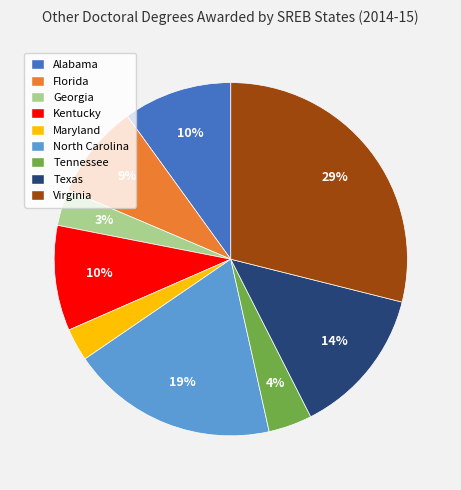

Do Kentucky and Alabama together represent more than half of the pie?

No